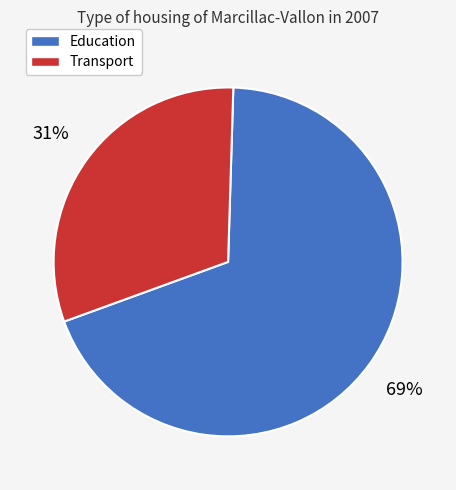

To the nearest percent, what portion does Education represent?

69%